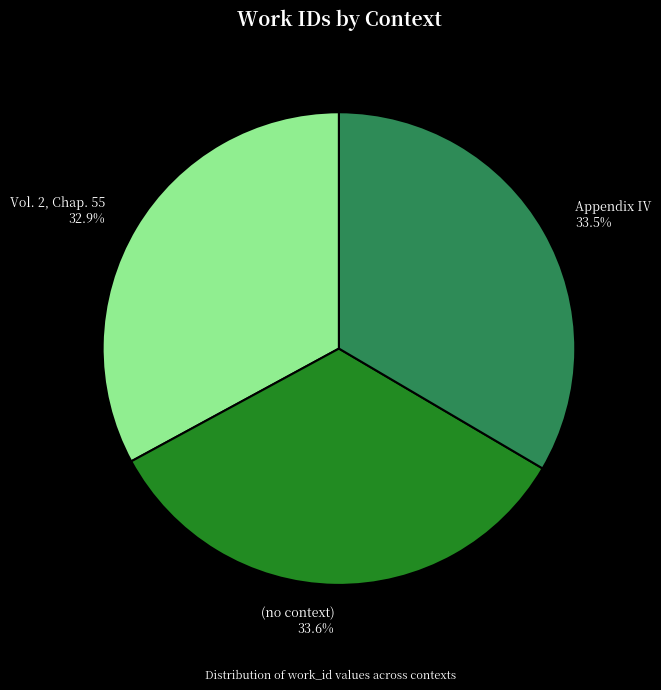

Does any single category account for the majority?

No